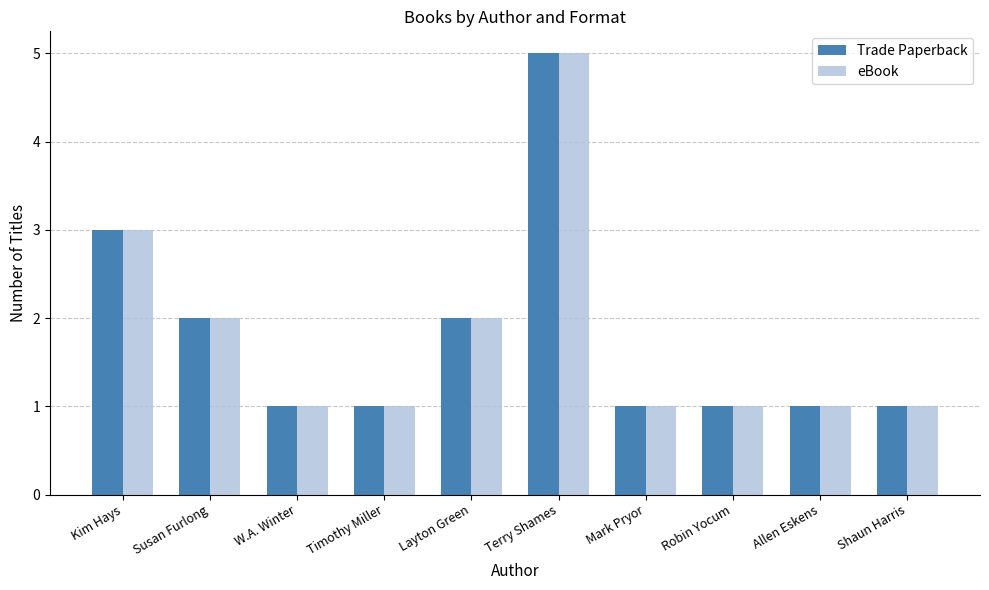

Is it true that eBook equals 7 at Terry Shames?

False